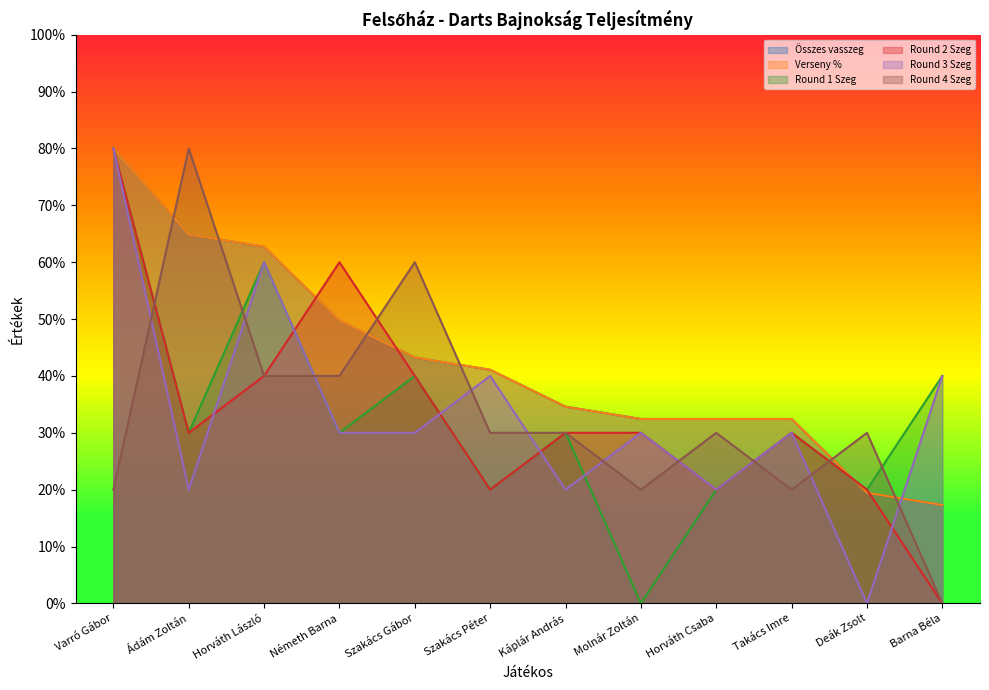

Between Molnár Zoltán and Horváth László, which is larger?

Horváth László